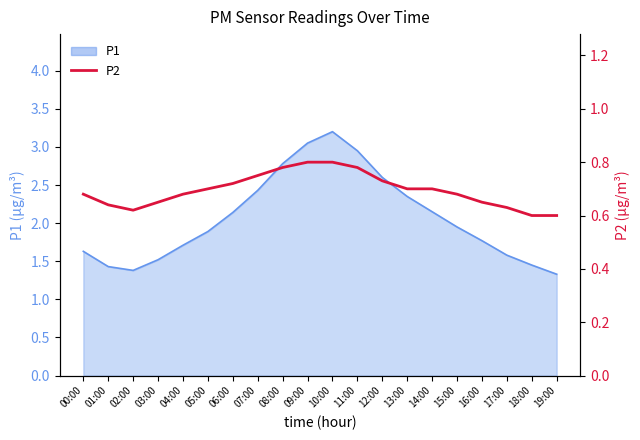

Reading right to left, transcribe all the data shown in this chart.

0.6	0.6	0.6	0.7	0.7	0.7	0.7	0.7	0.8	0.8	0.8	0.8	0.8	0.7	0.7	0.7	0.7	0.6	0.6	0.7